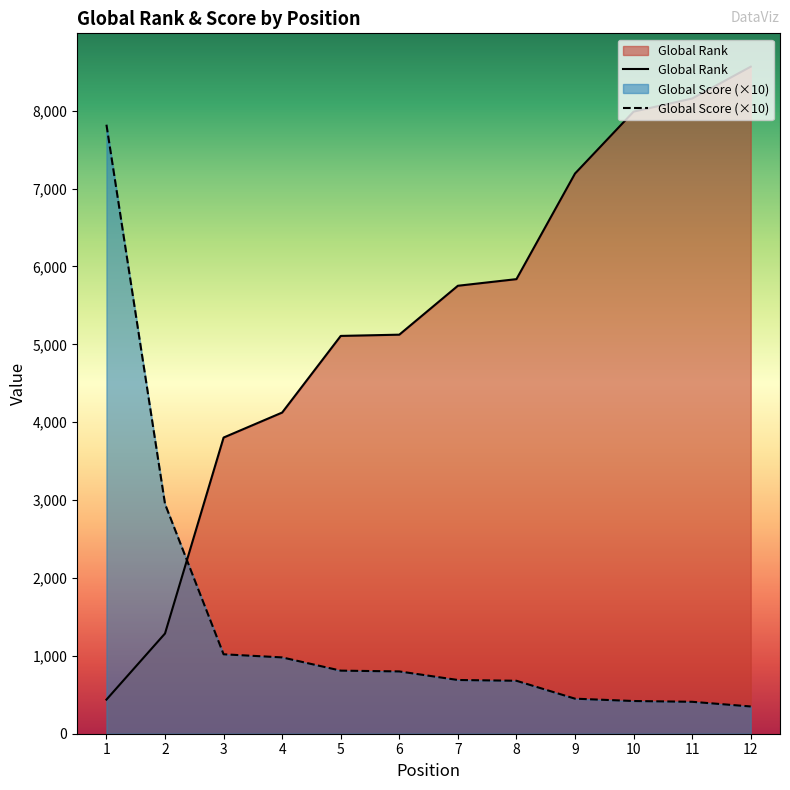

Is the value of Global Score at 5 greater than the value of Global Rank at 12?

No